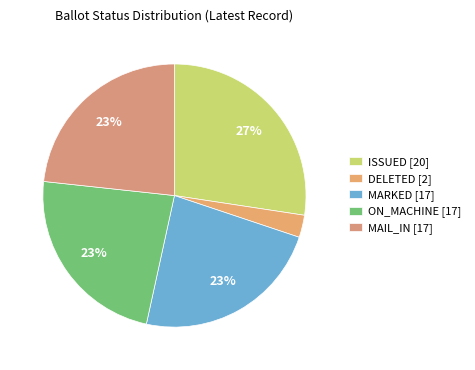

To the nearest percent, what is the difference between the MAIL_IN and DELETED slice percentages?

21%